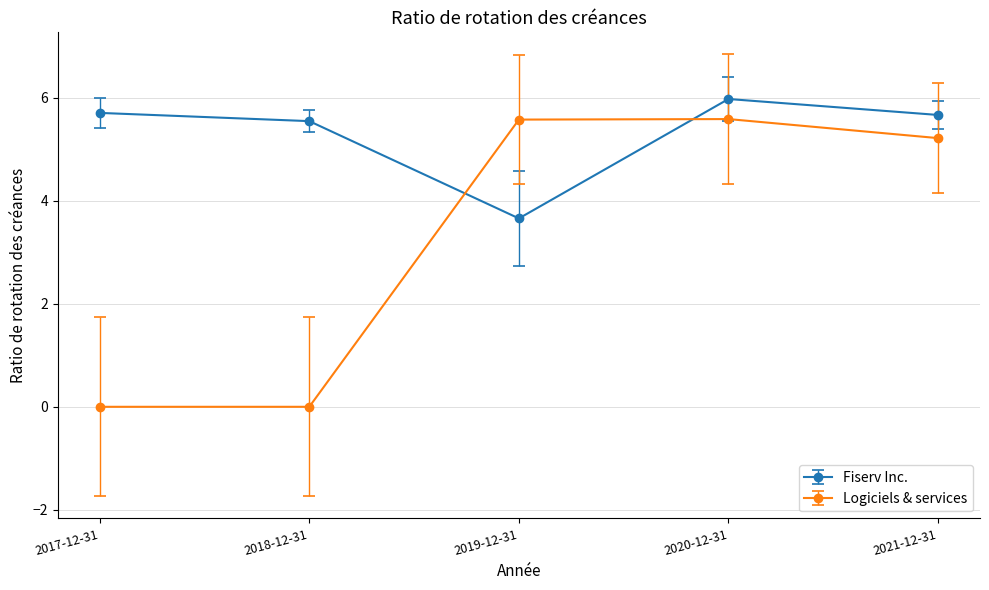

What position from the left is 2020-12-31?

4